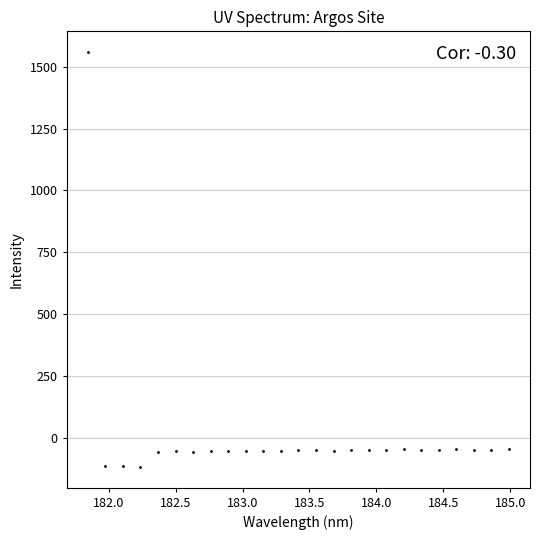

What is the range of X values (max minus min)?

3.1